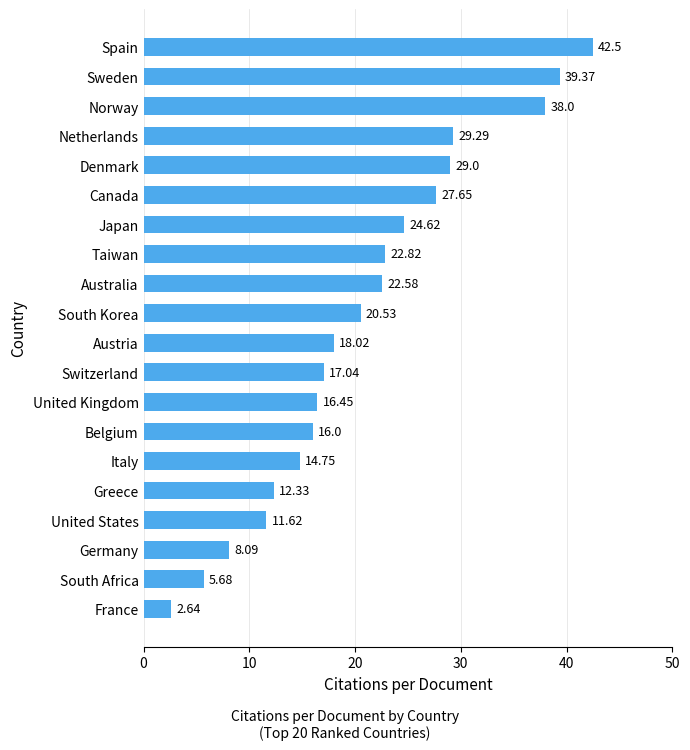

How many values are below 20?

10